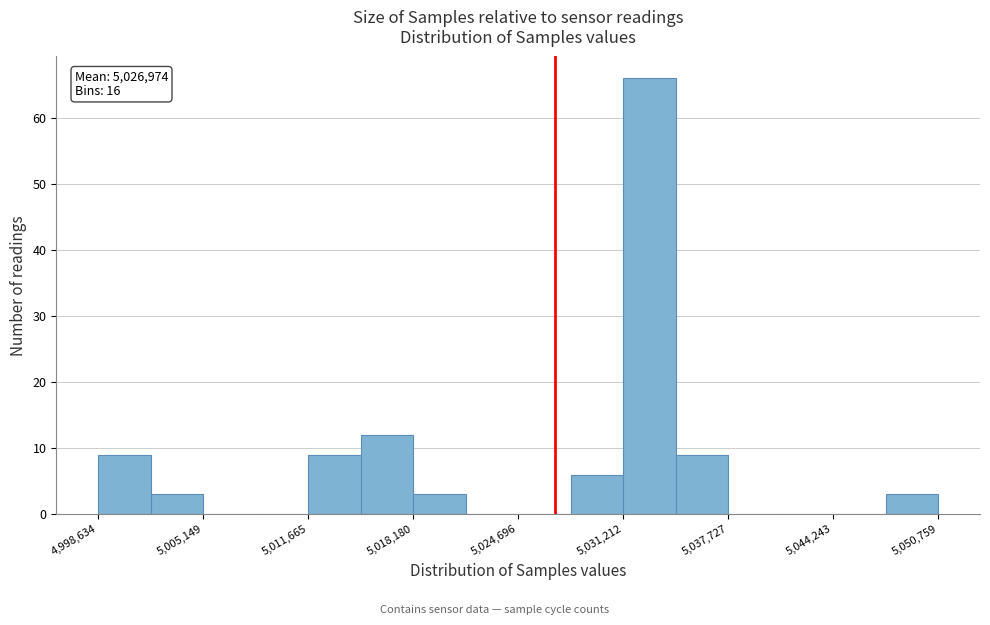

Read against the x-axis, roughly where is the centre of the tallest bar?

5033000